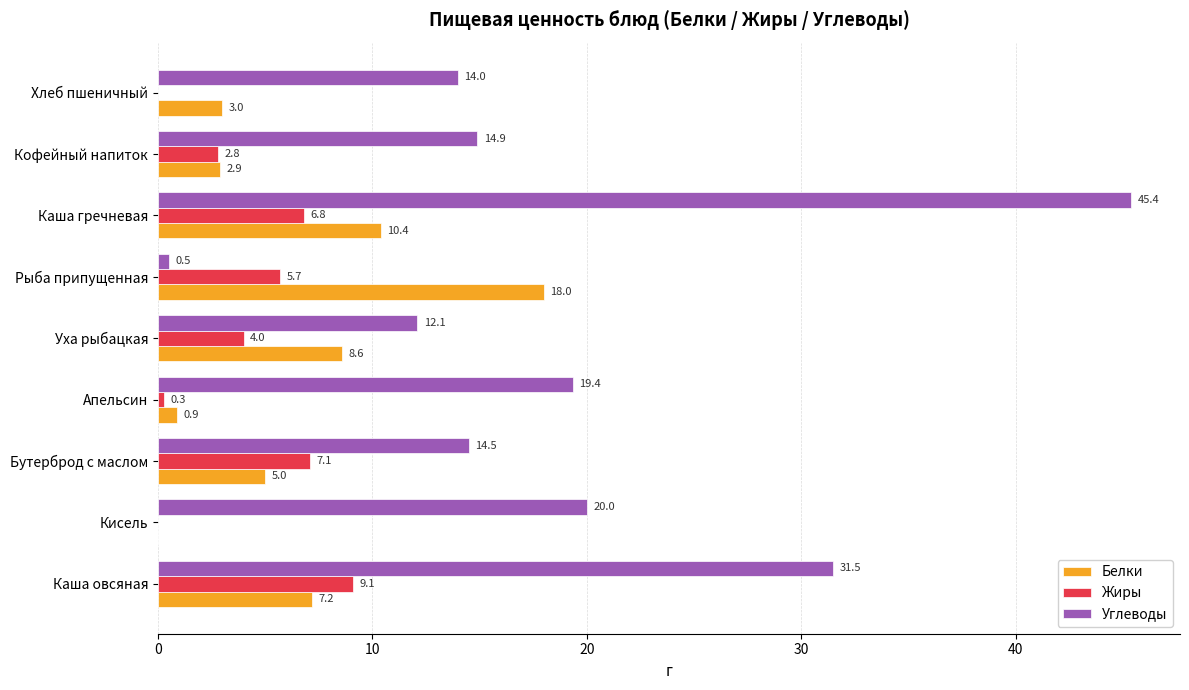

What value does the Жиры series have at Каша гречневая?

6.8